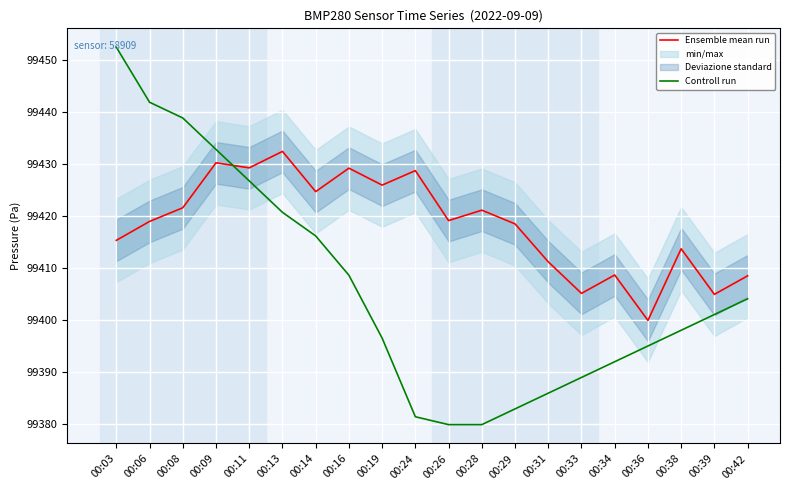

Does the chart display data point markers on the line(s)?

No